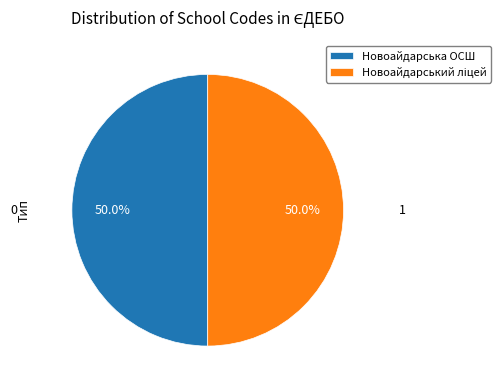

Approximately how many times larger is the value at Новоайдарська ОСШ compared to Новоайдарський ліцей?

1.0